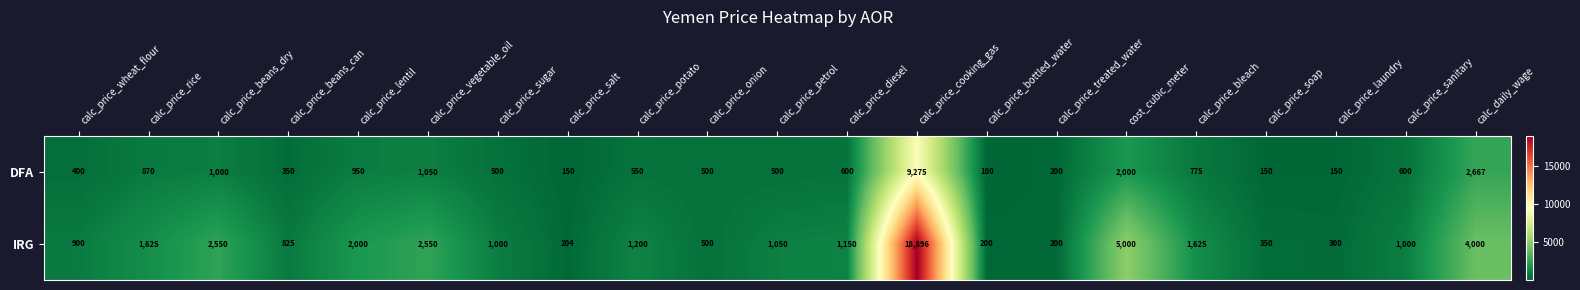

List the series in order of their peak value, lowest first.

DFA, IRG